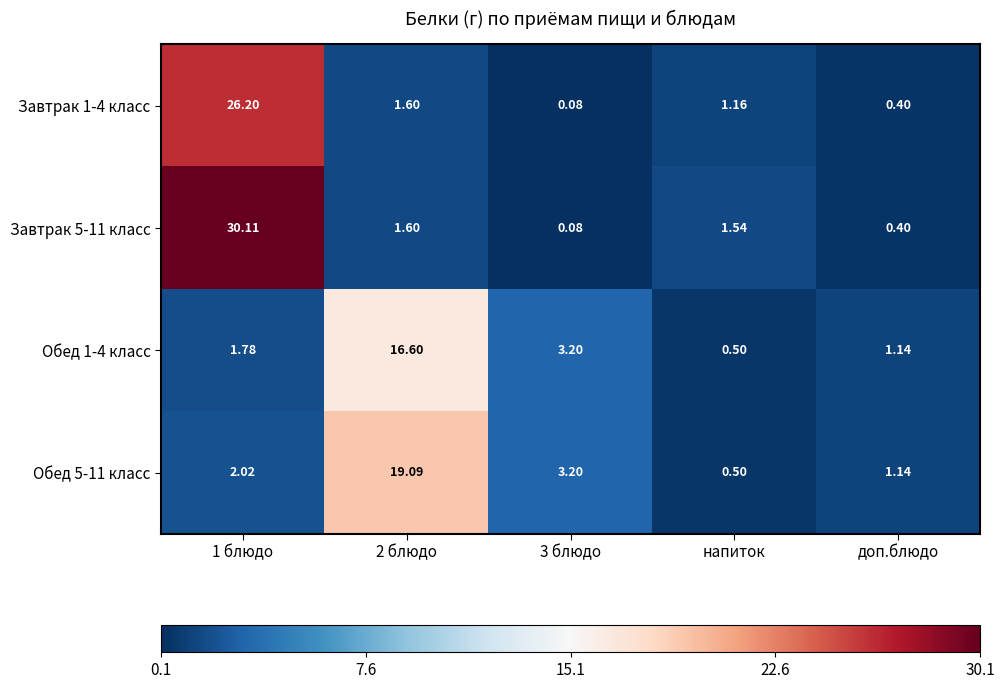

Reading left to right, what are all the values shown in this chart?

Завтрак 1-4 класс: 1 блюдо=26.2	2 блюдо=1.6	3 блюдо=0.1	напиток=1.2	доп.блюдо=0.4
Завтрак 5-11 класс: 1 блюдо=30.1	2 блюдо=1.6	3 блюдо=0.1	напиток=1.5	доп.блюдо=0.4
Обед 1-4 класс: 1 блюдо=1.8	2 блюдо=16.6	3 блюдо=3.2	напиток=0.5	доп.блюдо=1.1
Обед 5-11 класс: 1 блюдо=2.0	2 блюдо=19.1	3 блюдо=3.2	напиток=0.5	доп.блюдо=1.1